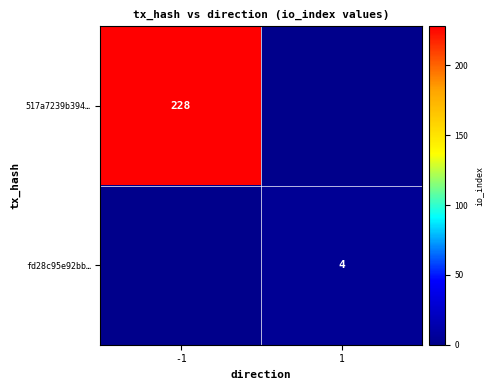

True or false: fd28c95e92bb… has a value of 4 at 1.

True